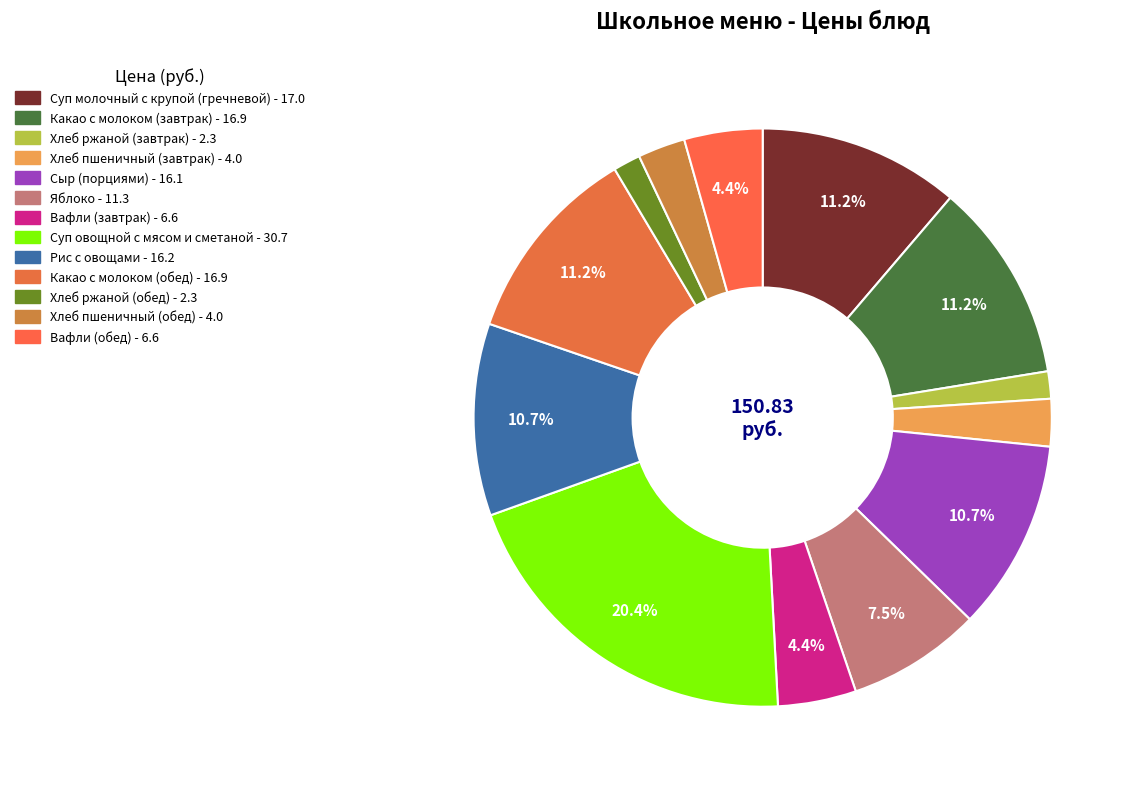

What portion of the pie excludes Сыр (порциями)?

89.3%